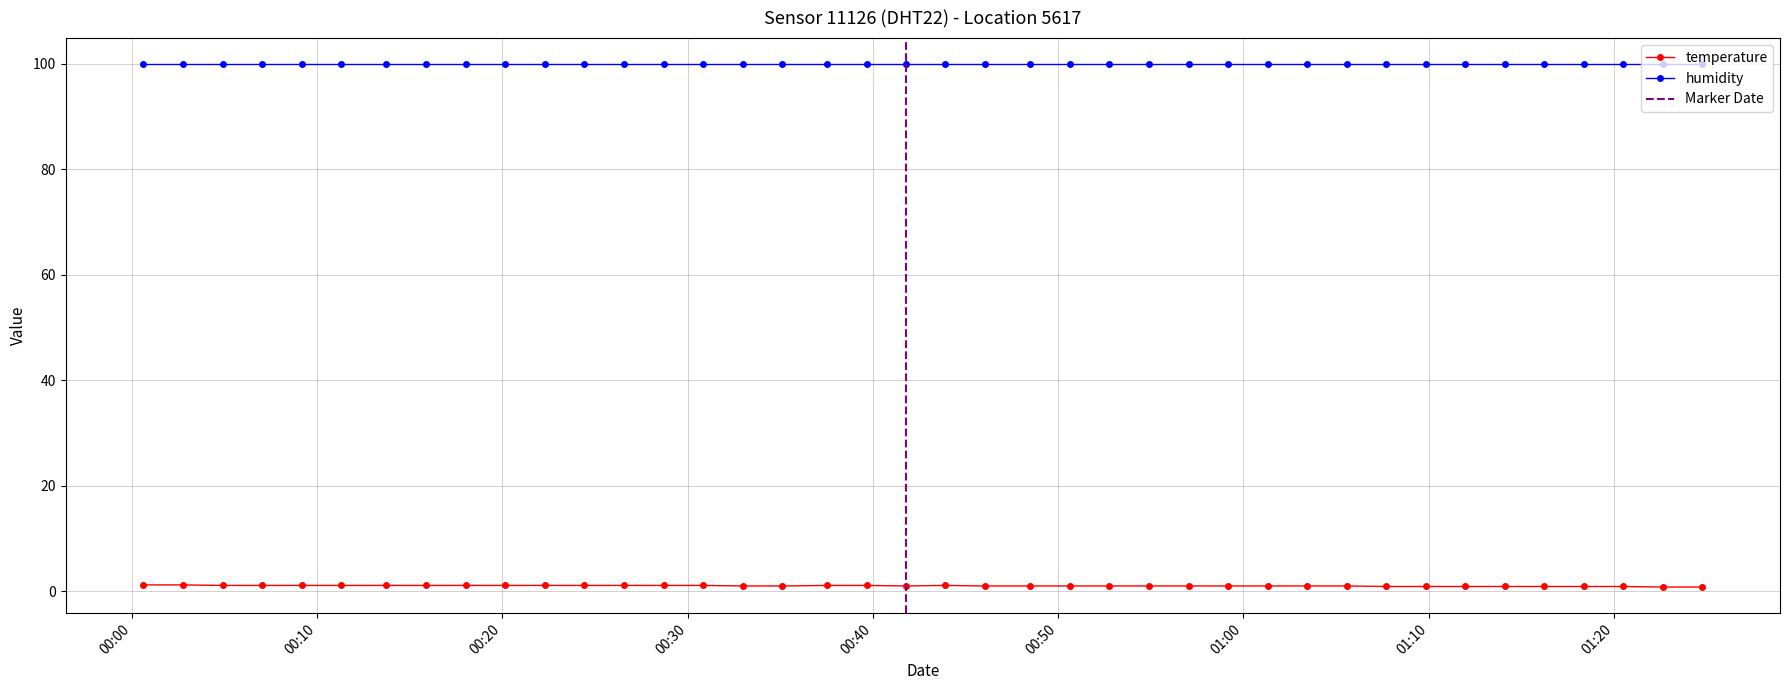

What is the value of the humidity point at the 40th from the left?

99.9